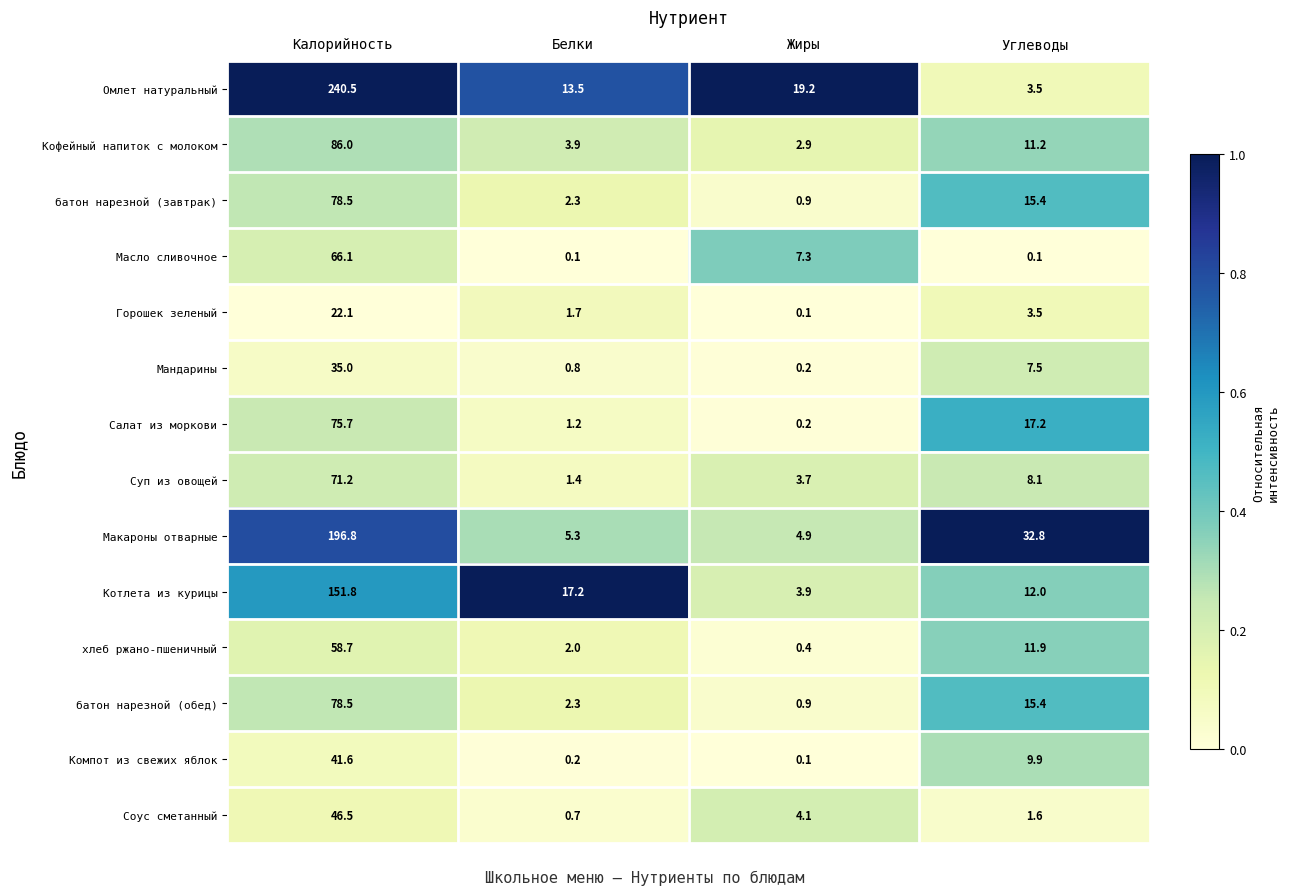

The value of Масло сливочное at Калорийность is 97.3. True or false?

False